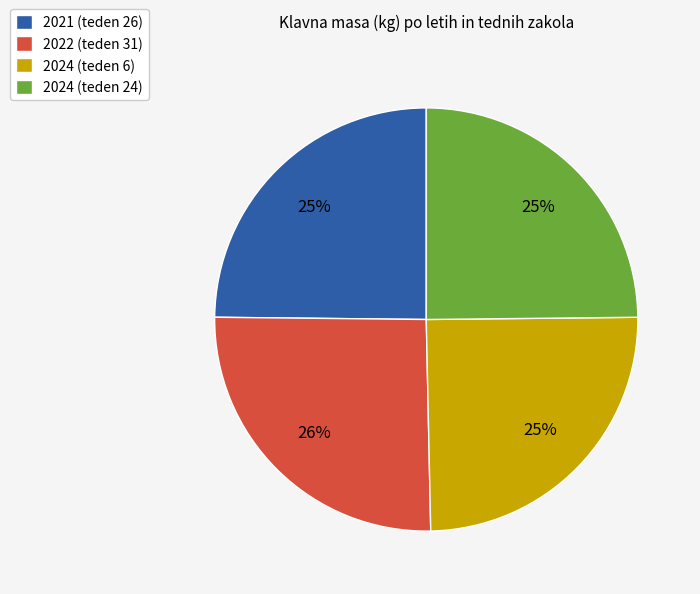

What is the ratio of the value at 2021 (teden 26) to the value at 2022 (teden 31)?

1.0